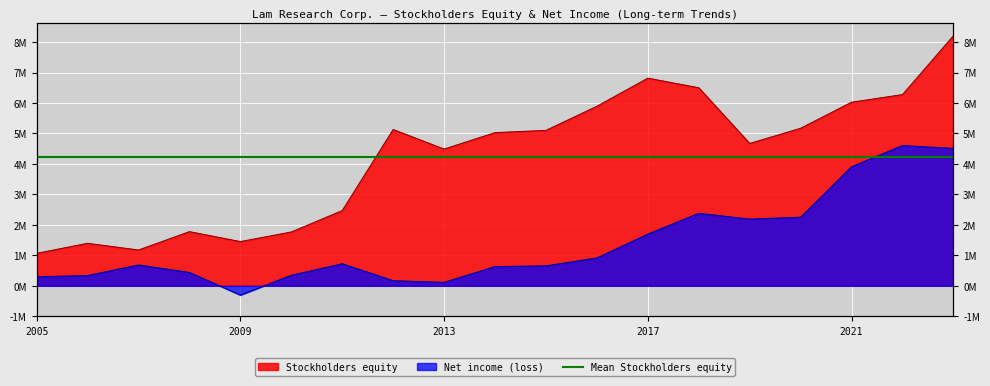

Read the Stockholders equity value at 2006-06-25.

1396149